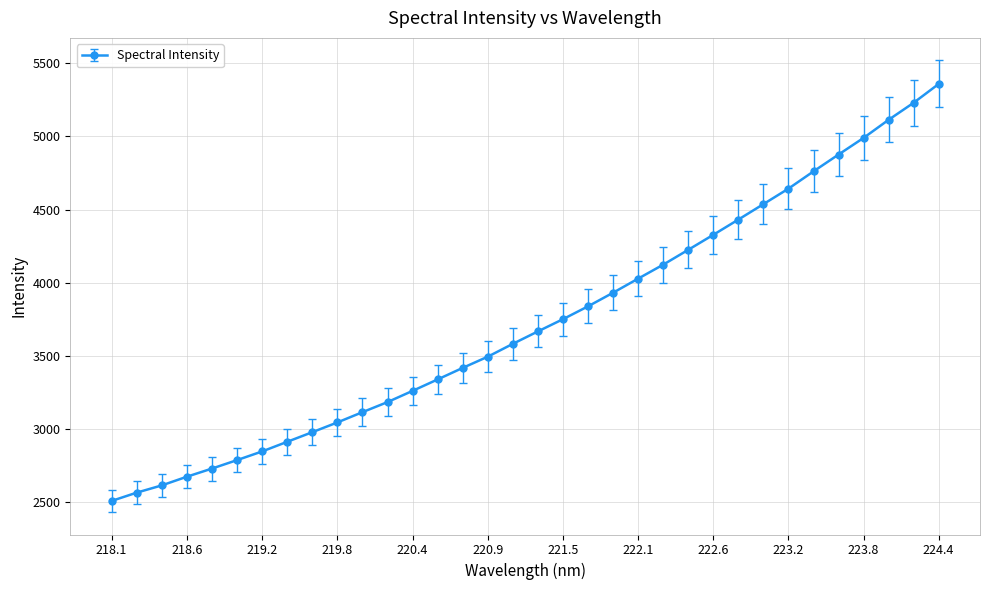

What is the greatest value displayed?

5358.8